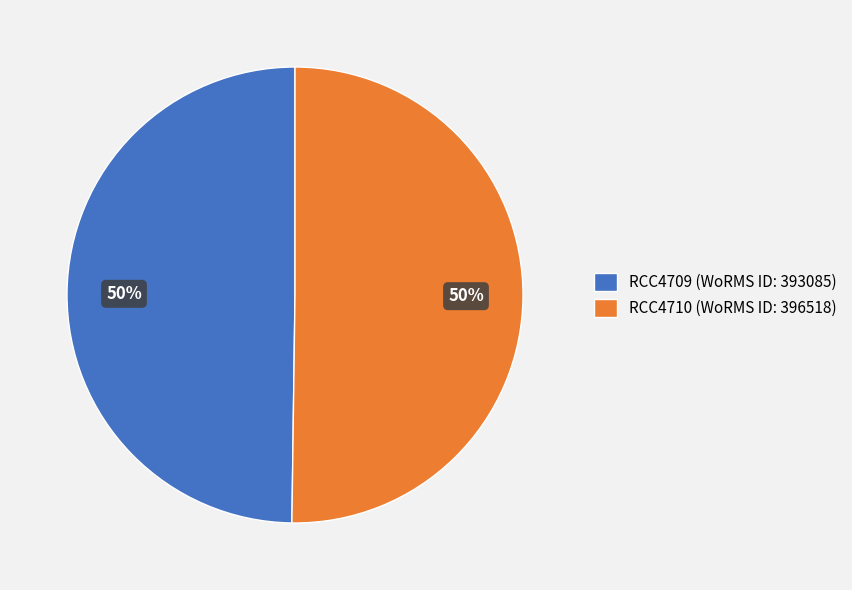

Is it true that RCC4709 (WoRMS ID: 393085) is 43% of the pie?

False